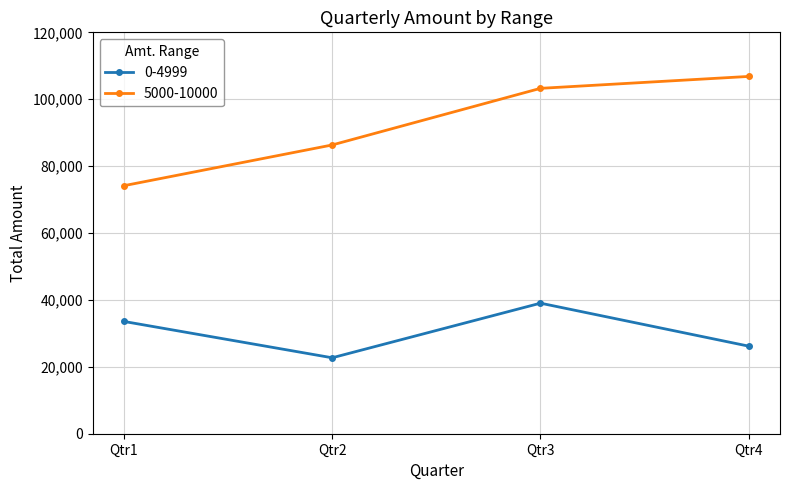

Reading right to left, transcribe all the data shown in this chart.

0-4999: Qtr4=26176	Qtr3=39029	Qtr2=22704	Qtr1=33568
5000-10000: Qtr4=106818	Qtr3=103255	Qtr2=86328	Qtr1=74151